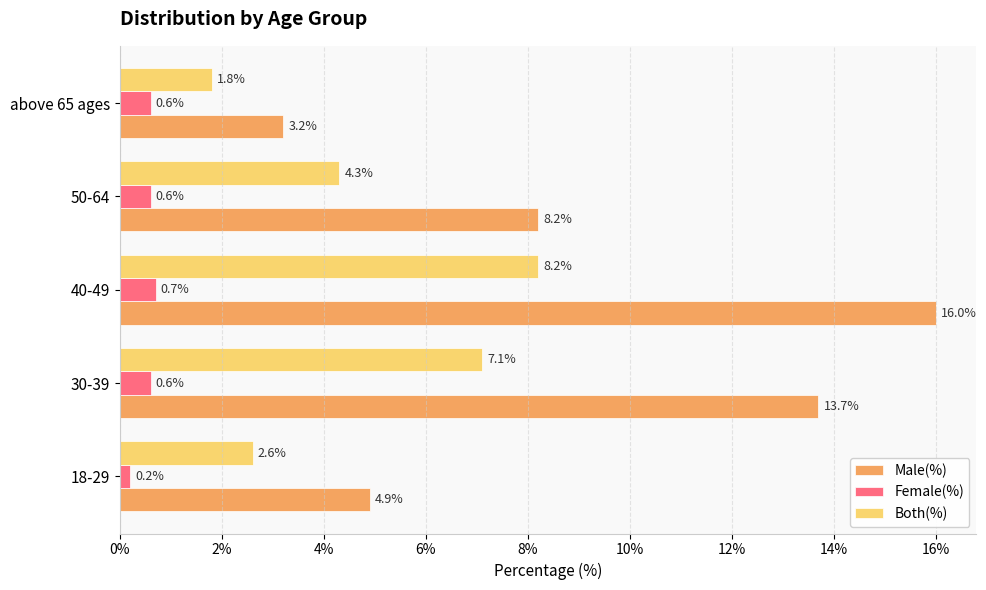

What is the sum of all Female(%) values?

2.7